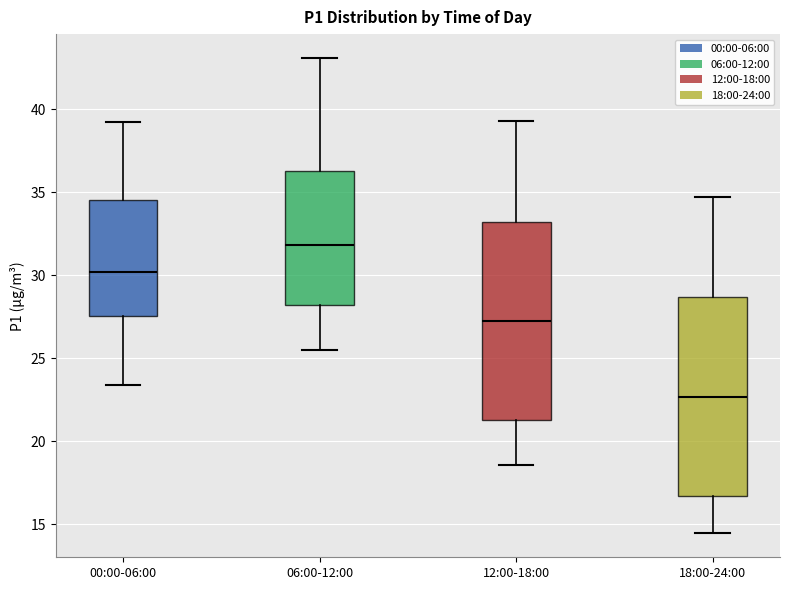

Reading left to right, transcribe this box plot: for each box, give where its median line is, the range the box spans, and where its two whiskers end, as read against the y-axis. The values are not printed on the chart, so give them approximately, as read against the axis.

00:00-06:00: median 30.0, box 27.5 to 34.5, whiskers 23.5 to 39.5
06:00-12:00: median 32.0, box 28.0 to 36.5, whiskers 25.5 to 43.0
12:00-18:00: median 27.5, box 21.5 to 33.0, whiskers 18.5 to 39.5
18:00-24:00: median 22.5, box 16.5 to 28.5, whiskers 14.5 to 34.5